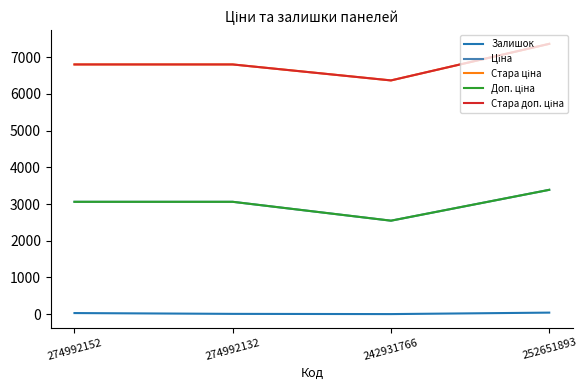

What are all the series names shown in the legend?

Залишок, Ціна, Стара ціна, Доп. ціна, Стара доп. ціна